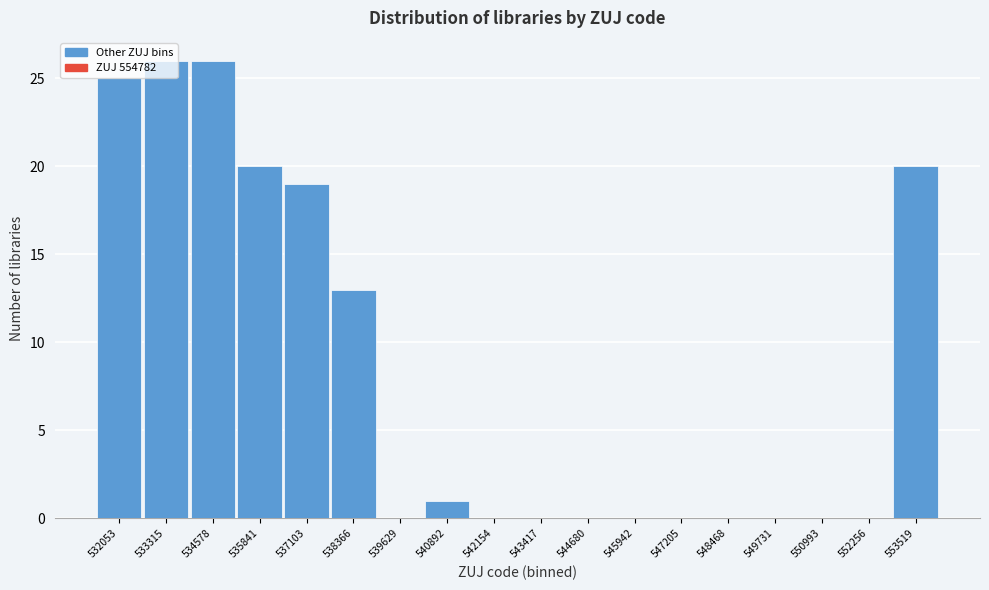

Between 538366 and 545942, which is larger?

538366